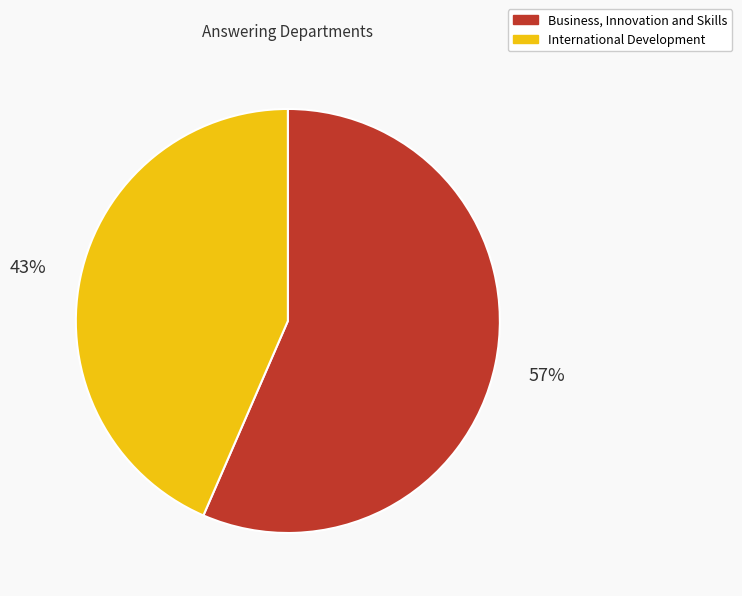

Rank the categories by value from lowest to highest.

International Development, Business, Innovation and Skills